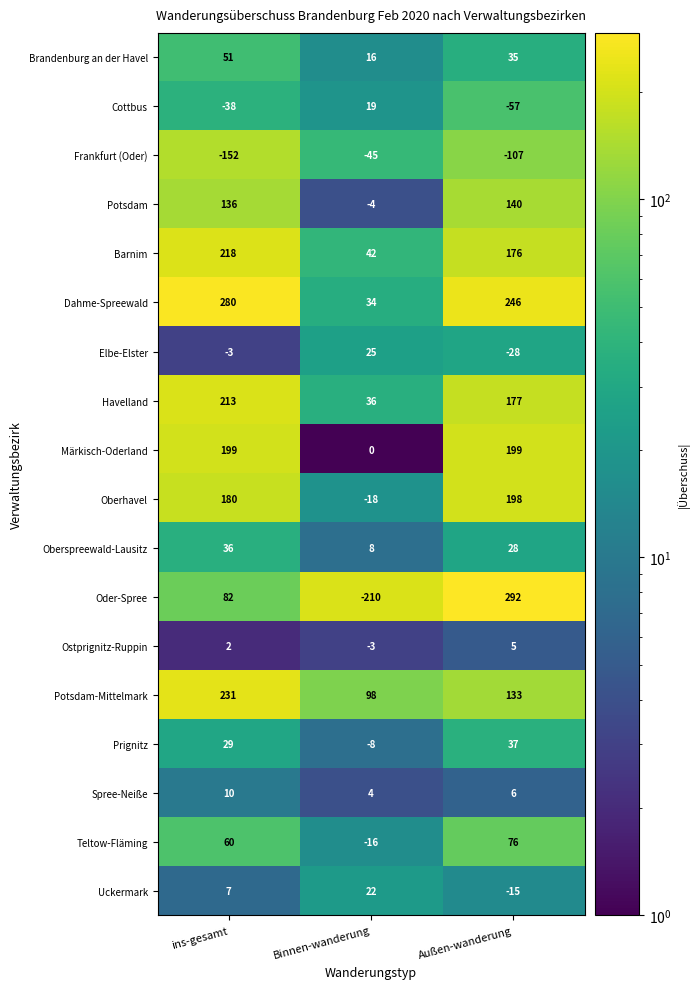

The Märkisch-Oderland series shows 353 at ins-gesamt. True or false?

False